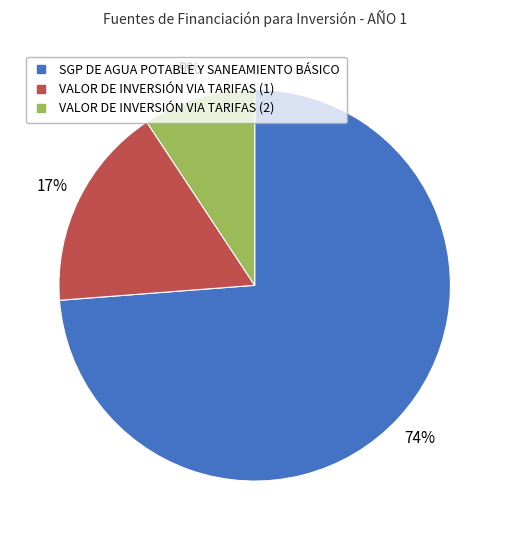

Rank the categories by value from lowest to highest.

VALOR DE INVERSIÓN VIA TARIFAS (2), VALOR DE INVERSIÓN VIA TARIFAS (1), SGP DE AGUA POTABLE Y SANEAMIENTO BÁSICO